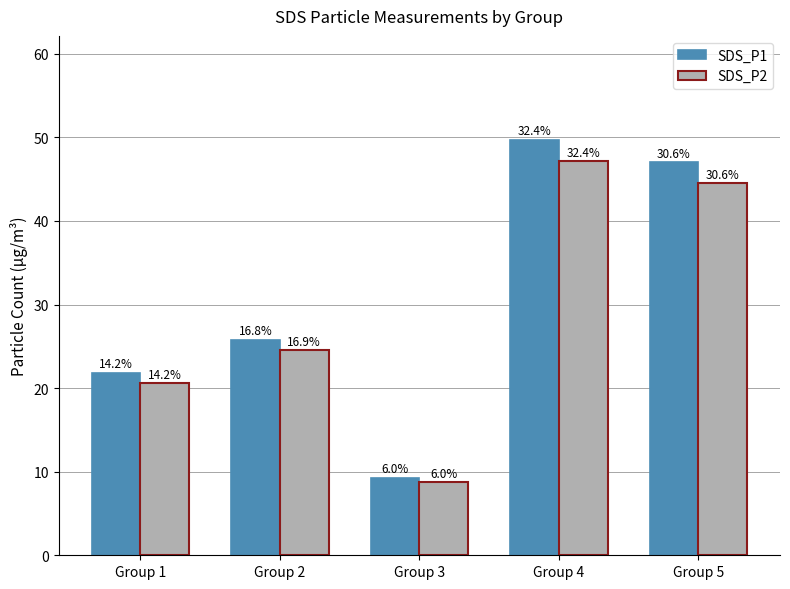

What is the minimum value shown in the chart?

8.7